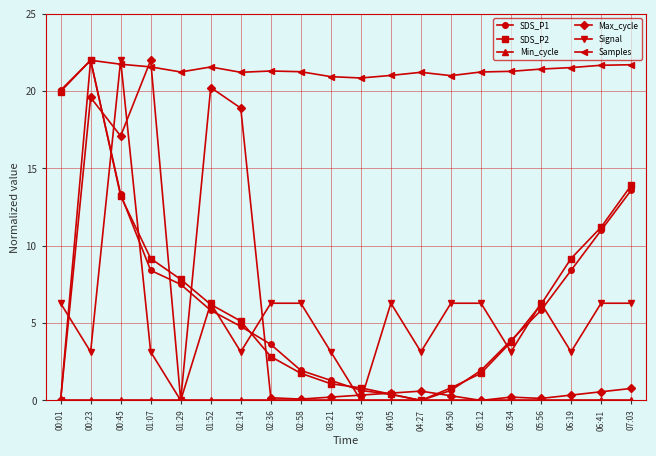

Between 02:58 and 04:05, which series saw the biggest shift?

SDS_P1